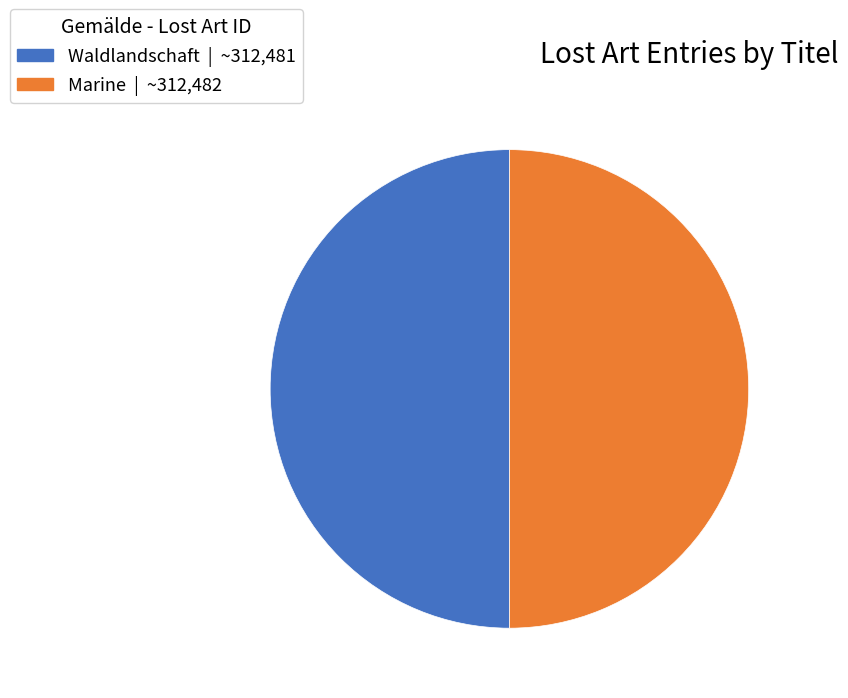

Combined, do Marine and Waldlandschaft account for over 50%?

Yes